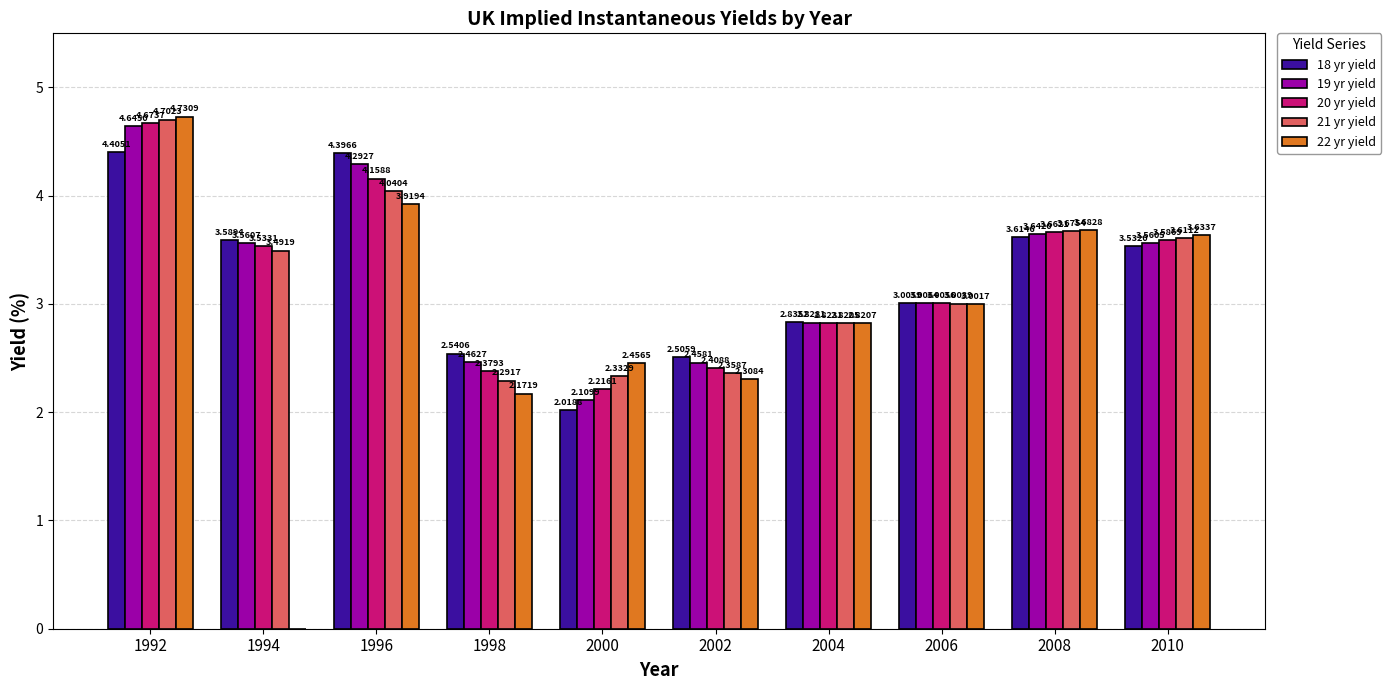

What is the average value of the 21 yr yield series?

3.2